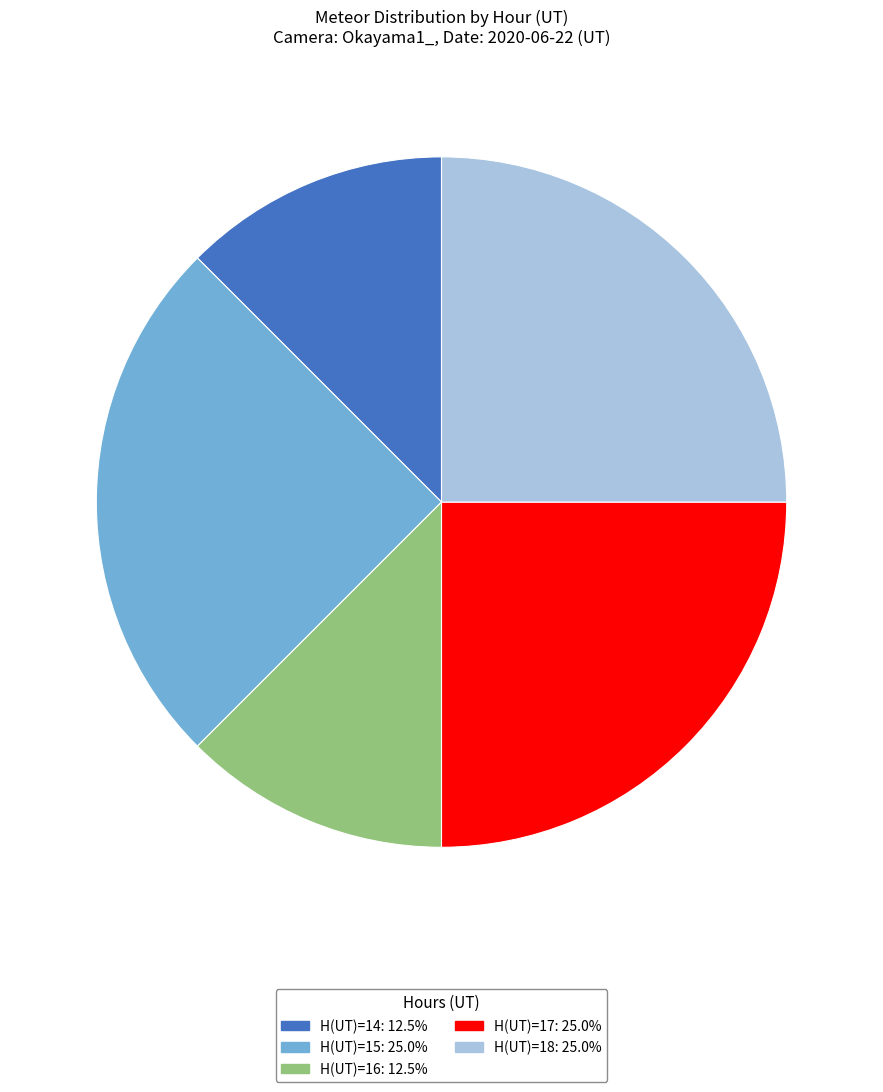

Is there a majority slice in this chart?

No